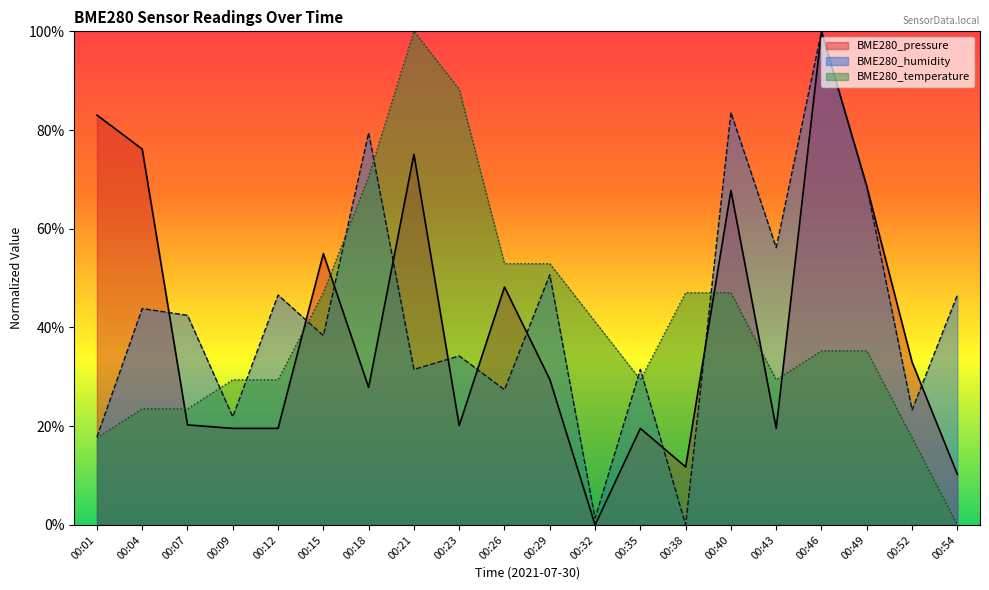

At how many categories does at least one series exceed 83?

5